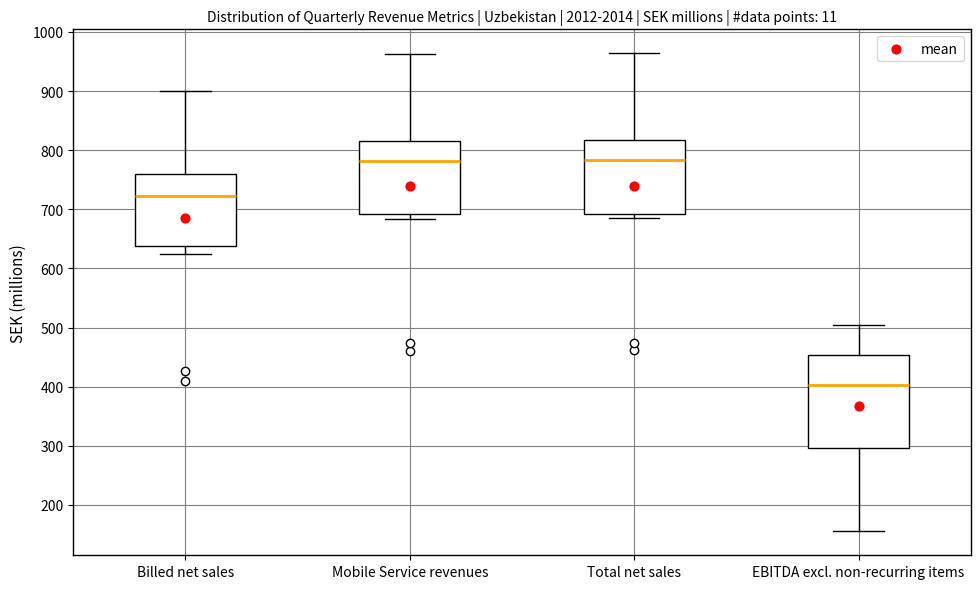

Reading left to right, read every box against the y-axis: the position of its median line, the range the box covers, and the ends of its whiskers. The values are not printed on the chart, so give them approximately, as read against the axis.

Billed net sales: median 720, box 640 to 760, whiskers 620 to 900
Mobile Service revenues: median 780, box 690 to 820, whiskers 680 to 960
Total net sales: median 780, box 690 to 820, whiskers 680 to 960
EBITDA excl. non-recurring items: median 400, box 300 to 450, whiskers 160 to 500